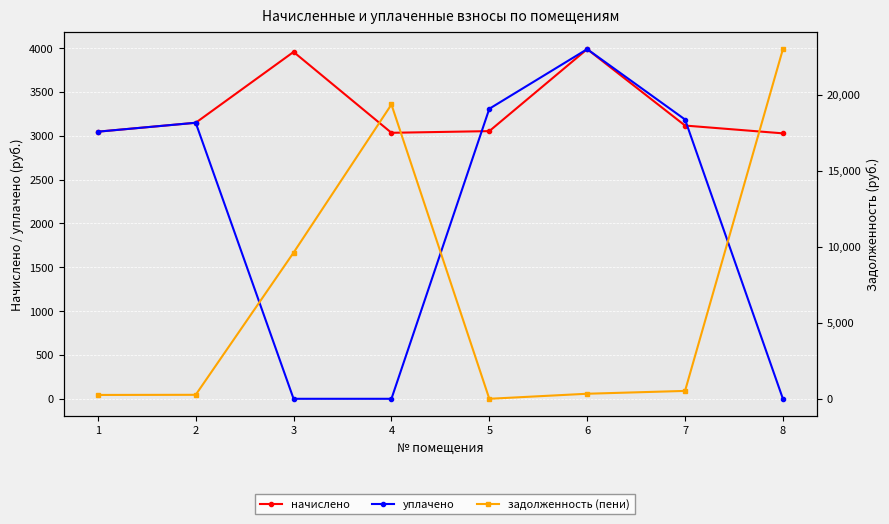

True or false: начислено and задолженность (пени) cross at least once.

True